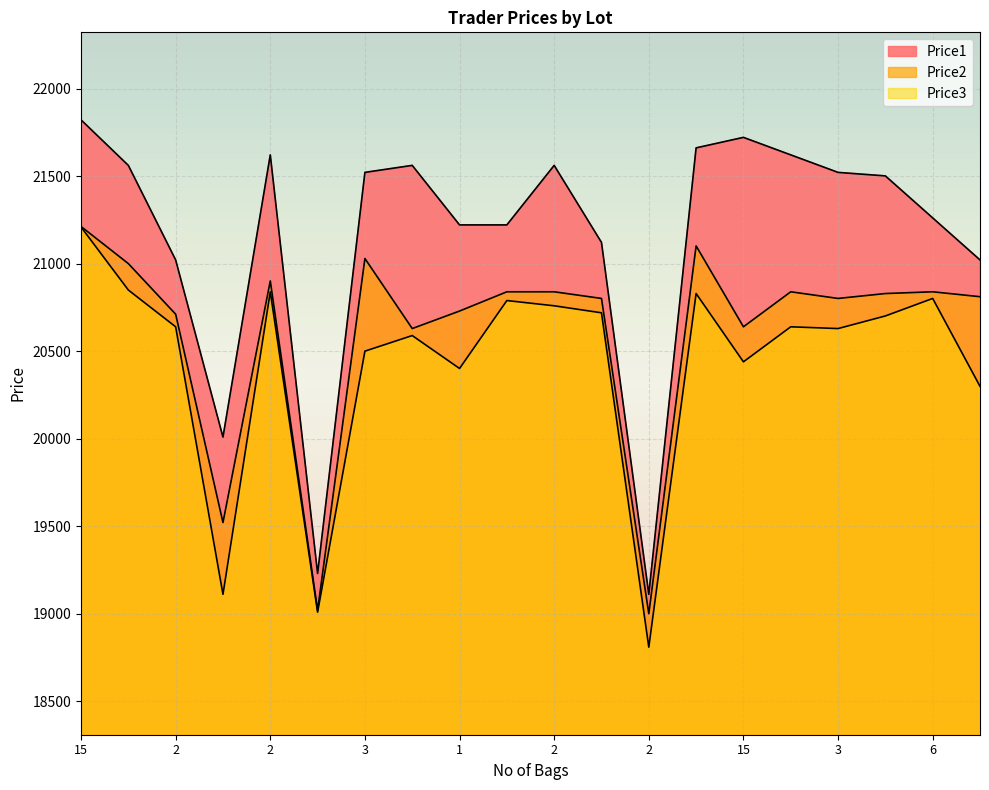

Does the chart display data point markers on the line(s)?

No